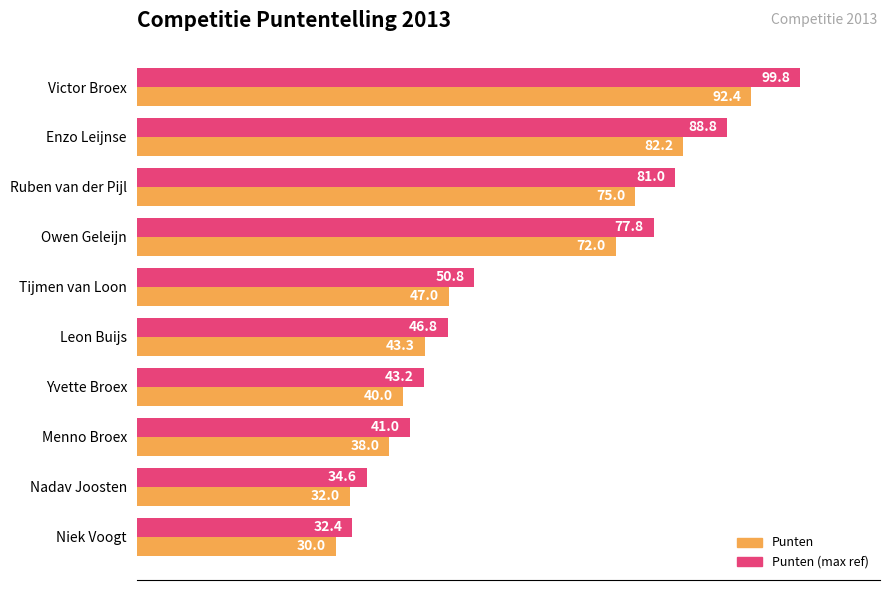

The Punten (max ref) series shows 41.0 at Menno Broex. True or false?

True